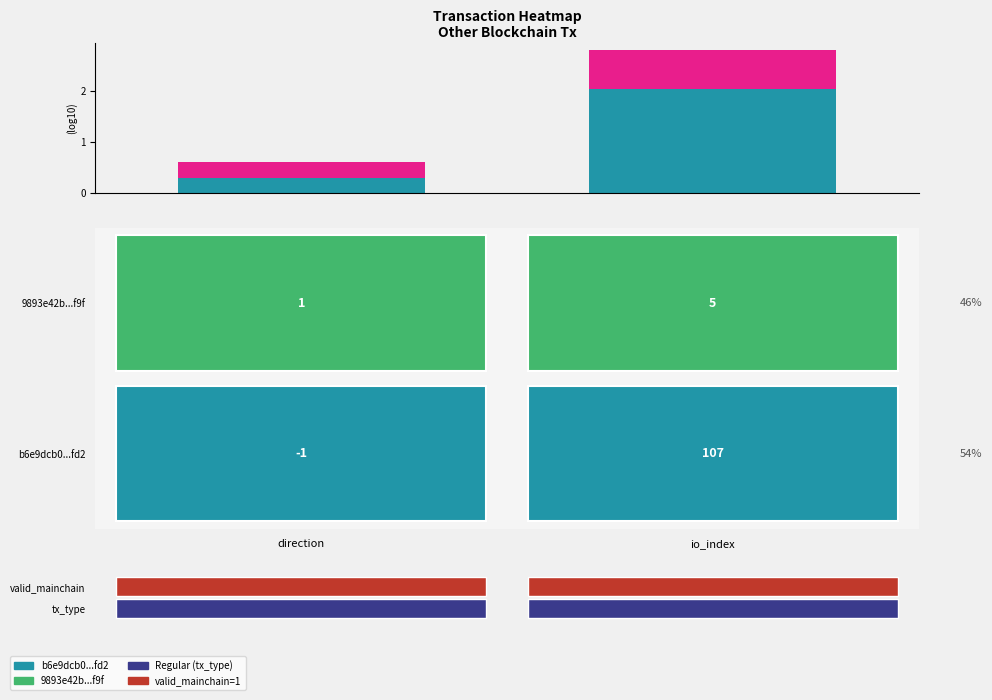

What is the difference between the maximum and minimum values in the b6e9dcb0...fd2 series?

1.7